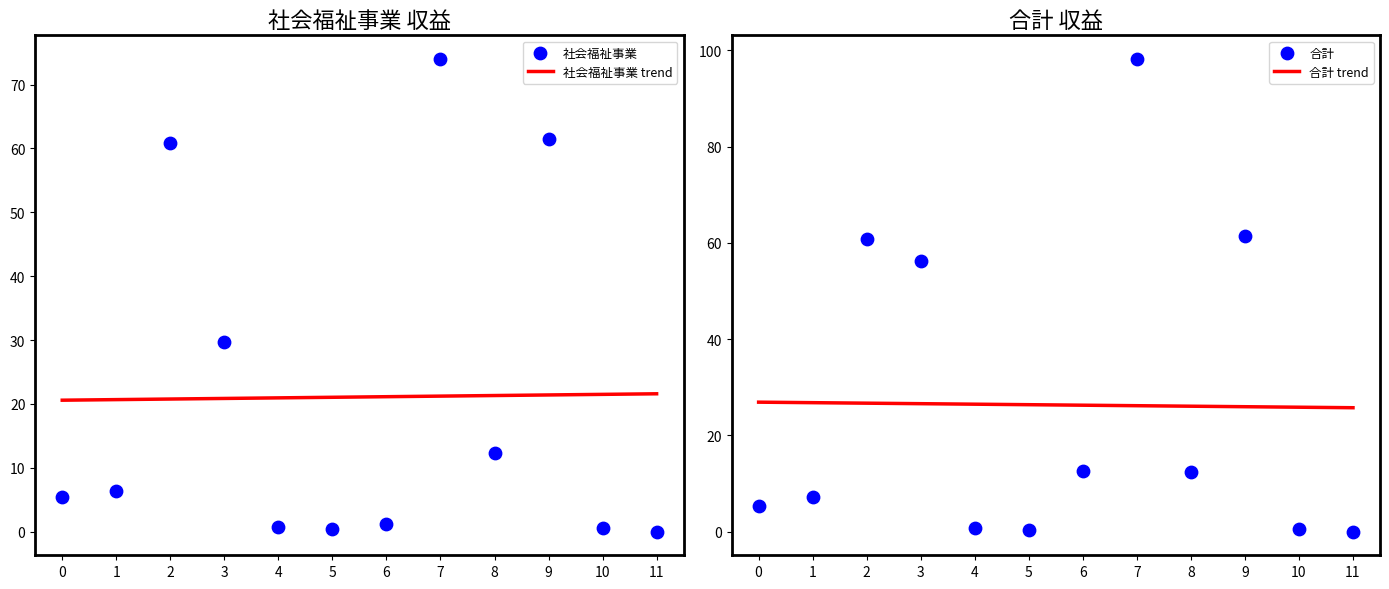

Which series reaches the minimum Y coordinate?

社会福祉事業